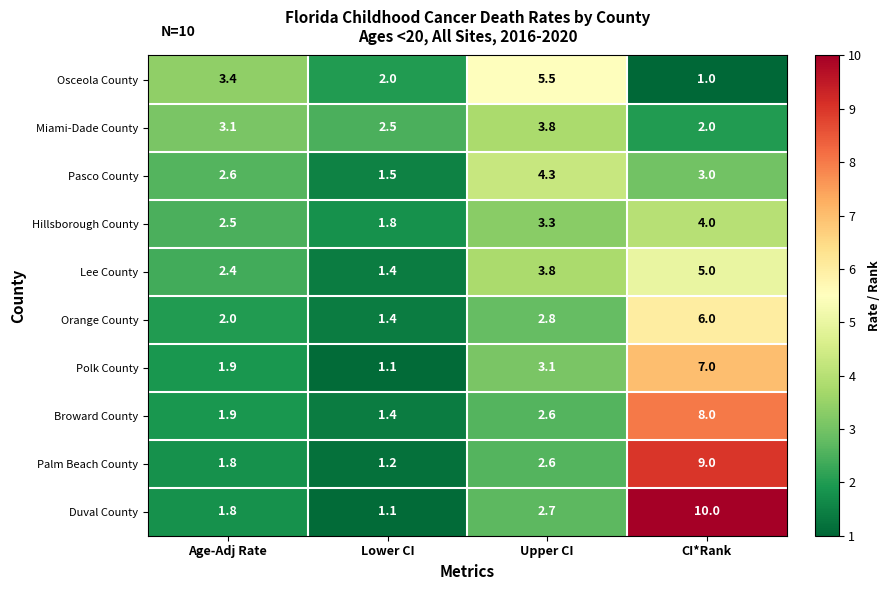

What is the difference between the Orange County values at Lower CI and Upper CI?

1.4